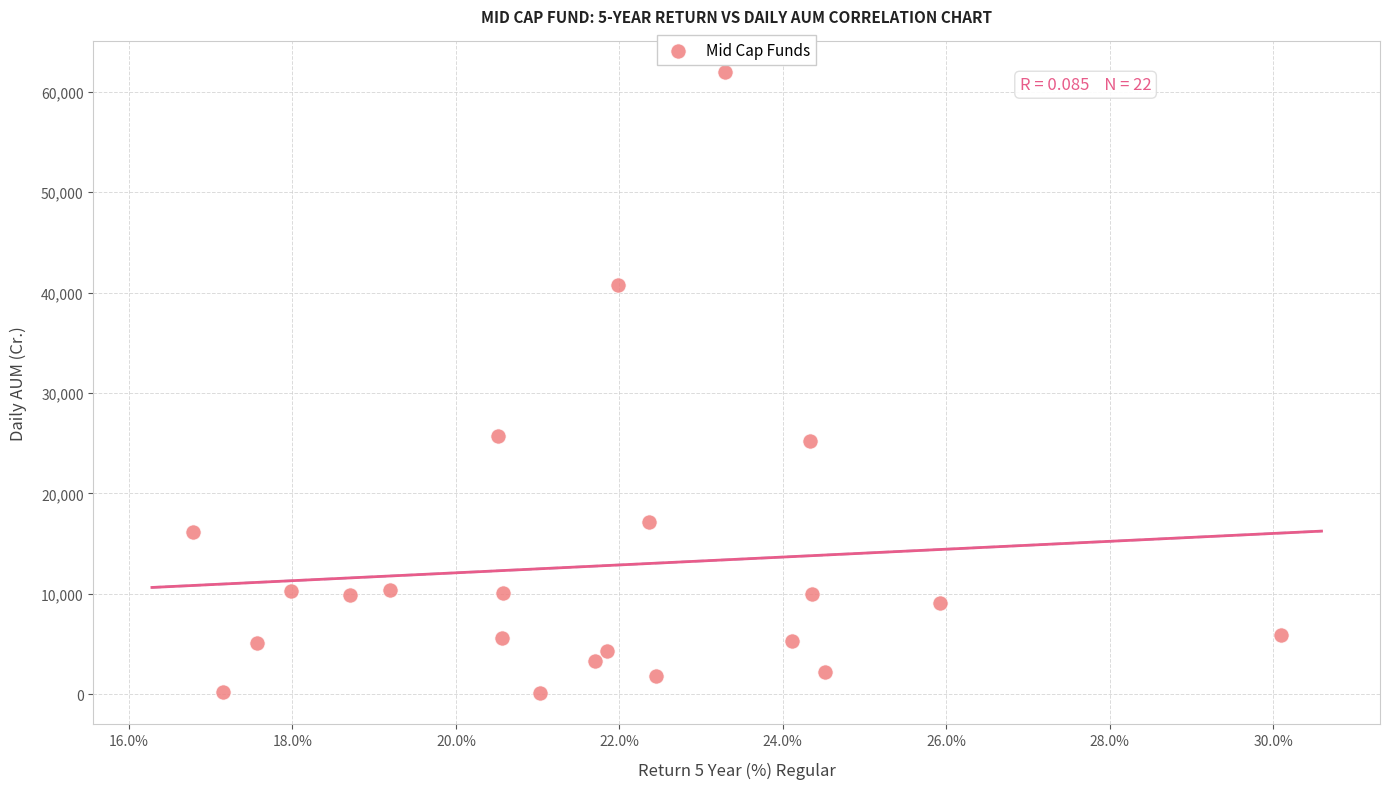

What is the range of Y values (max minus min)?

61792.3